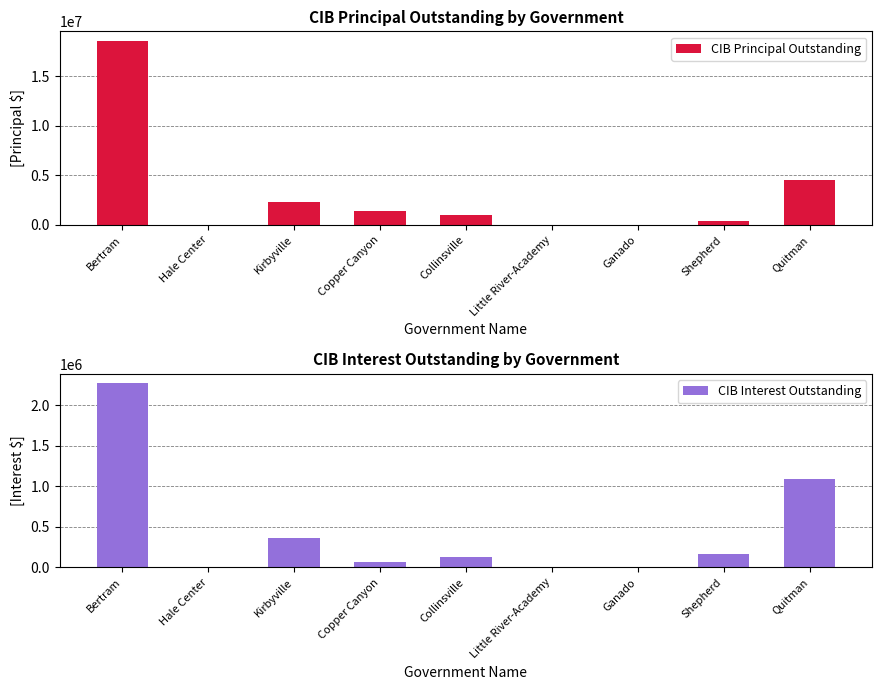

Rank the categories by CIB Principal Outstanding value from lowest to highest.

Hale Center, Little River-Academy, Ganado, Shepherd, Collinsville, Copper Canyon, Kirbyville, Quitman, Bertram